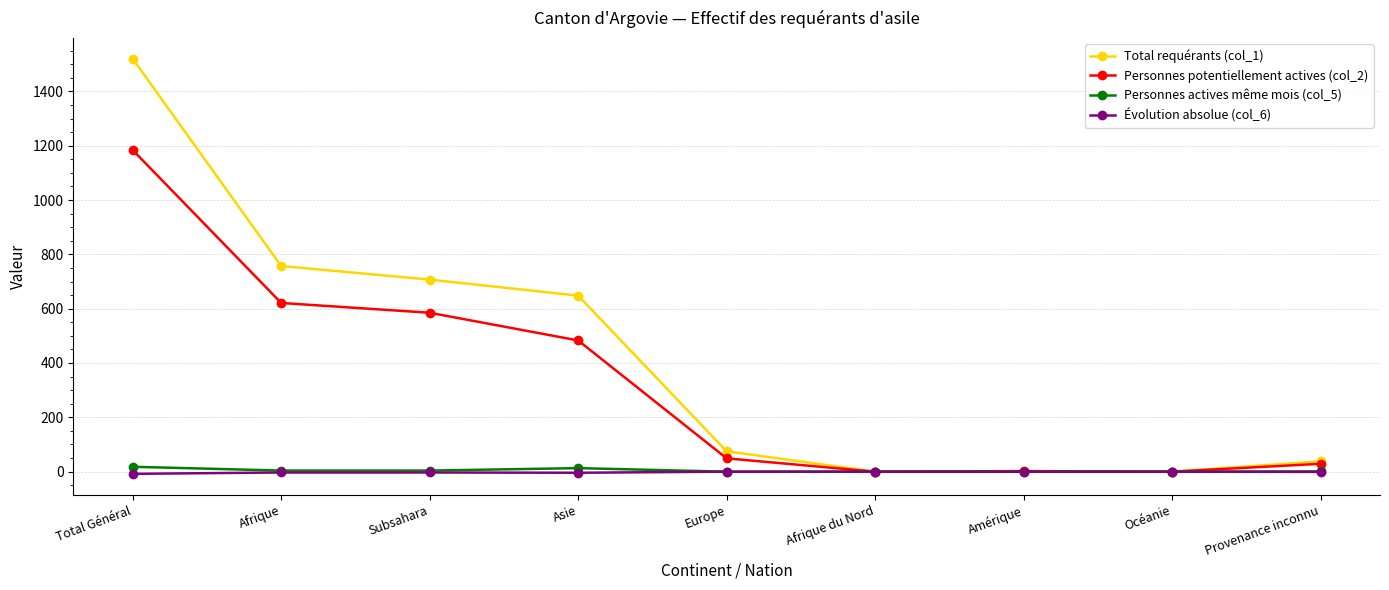

What is the average value of the Personnes actives même mois (col_5) series?

4